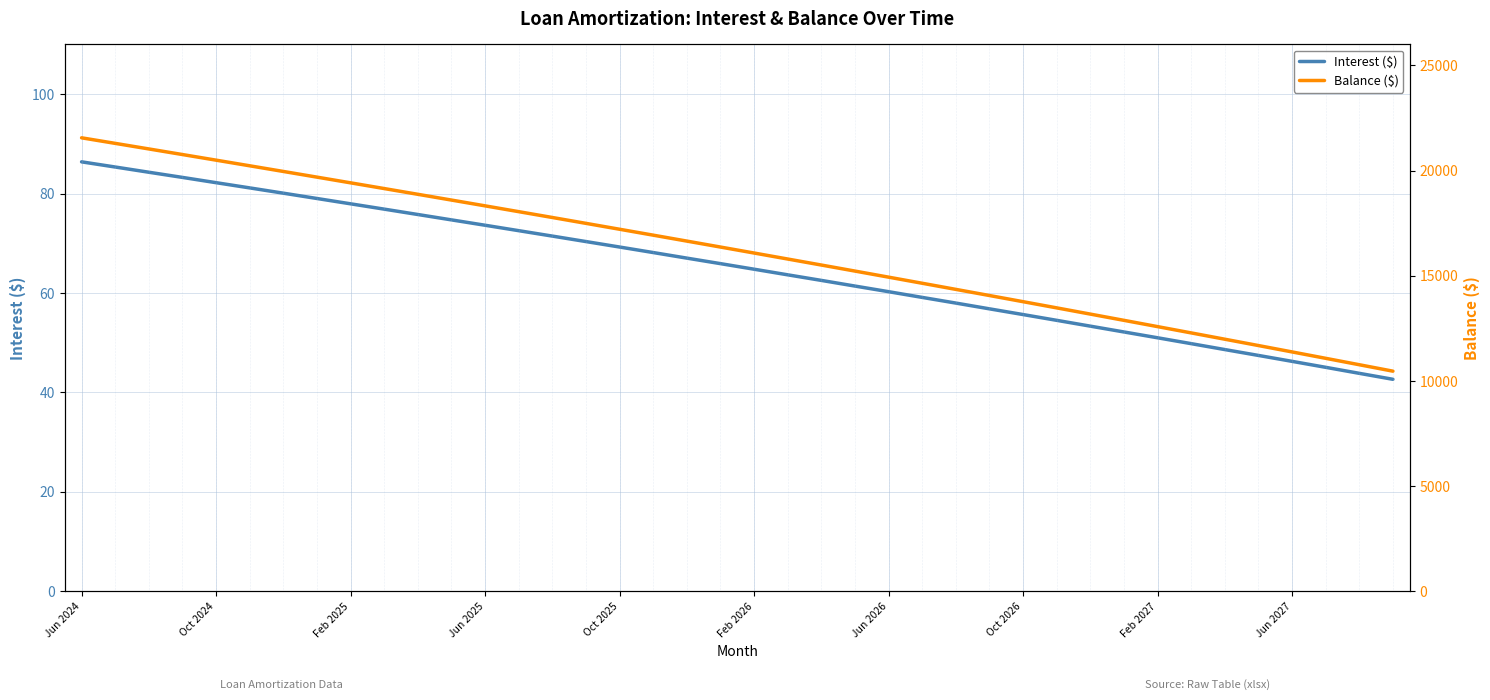

Is this an area chart (filled region under the line)?

No